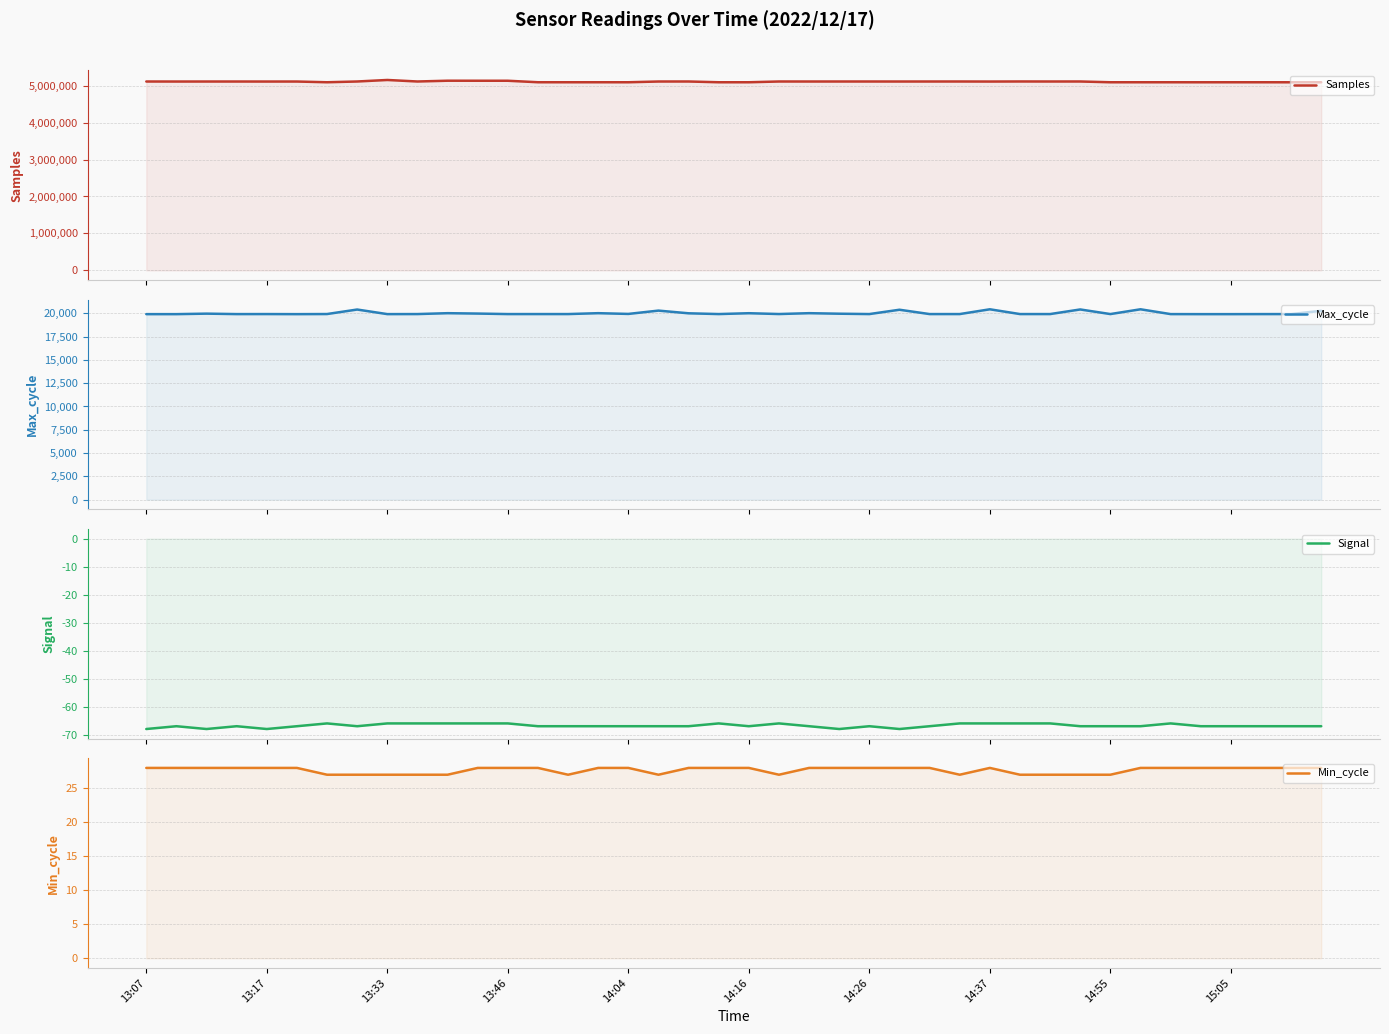

What is the average value of the Signal series?

-67